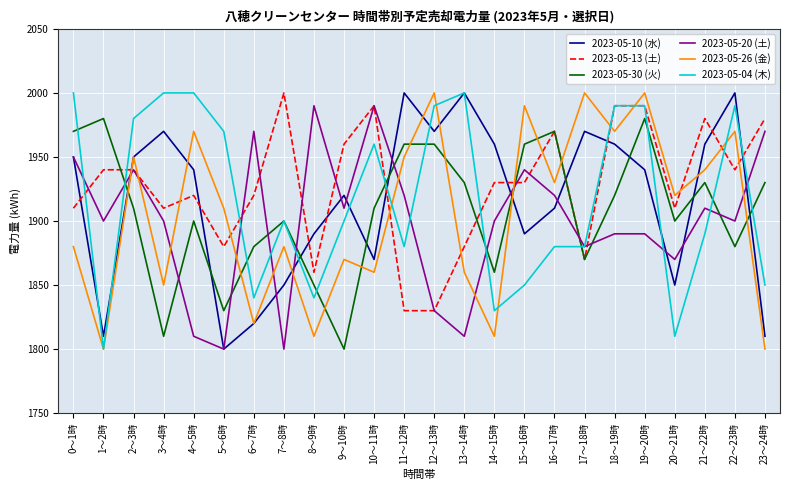

Is the value of 2023-05-30 (火) at 0～1時 greater than the value of 2023-05-04 (木) at 17～18時?

Yes